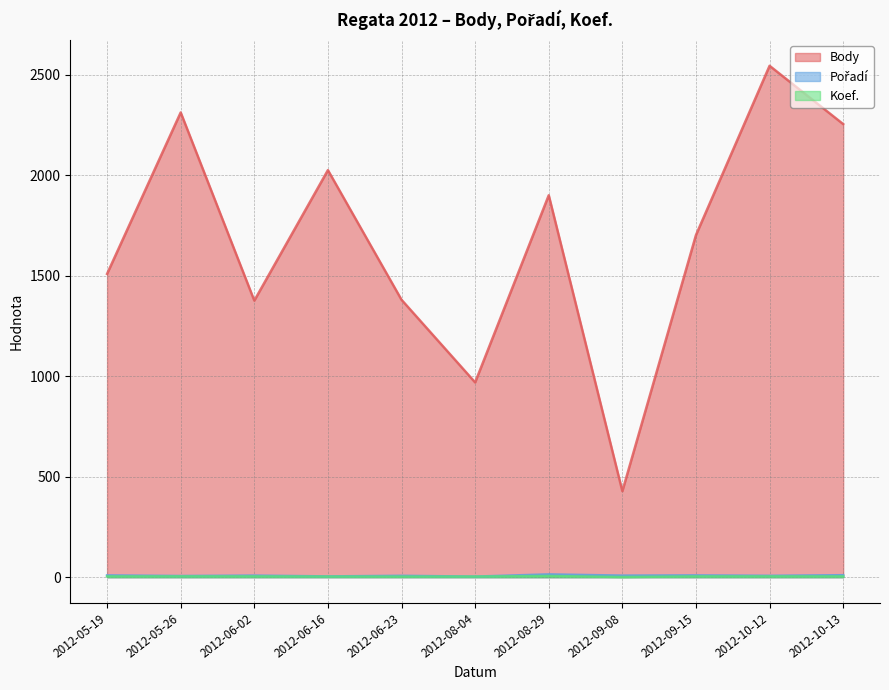

Which series has the largest total across all categories?

Body